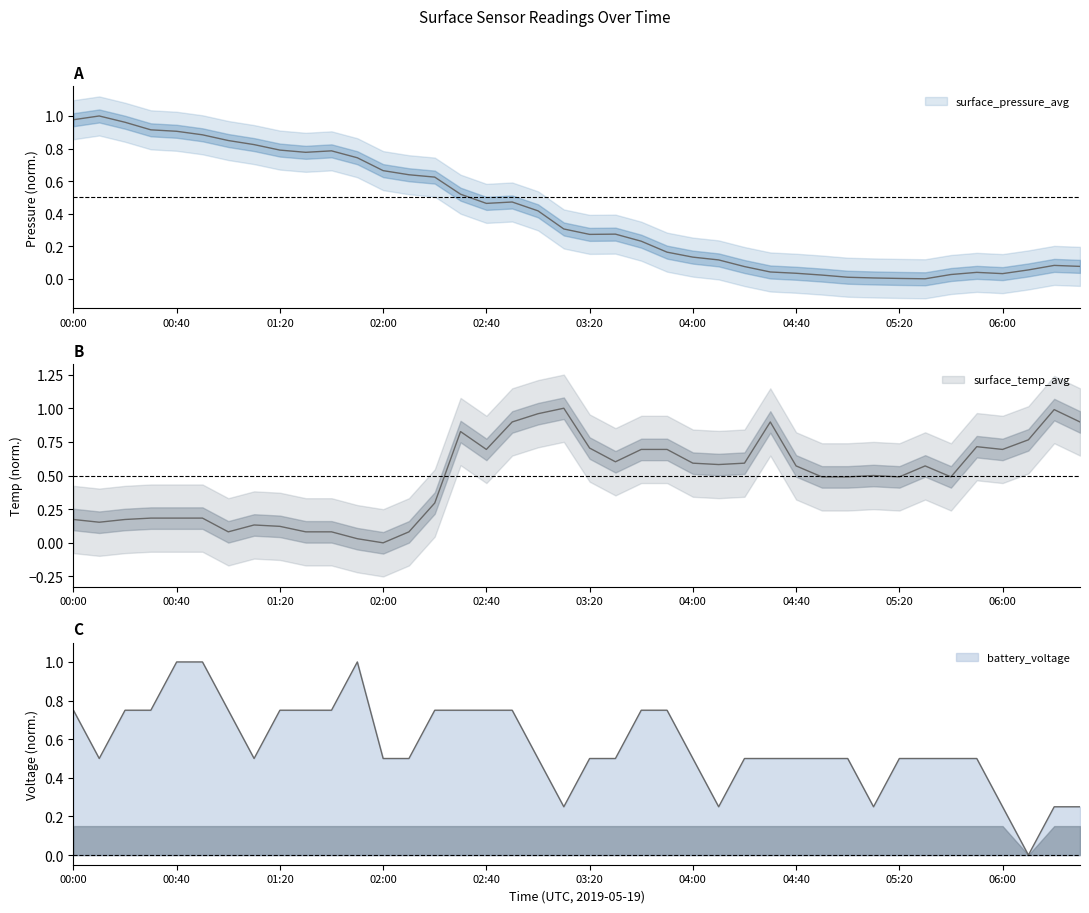

What is the sum of all surface_pressure_avg values?

16.2